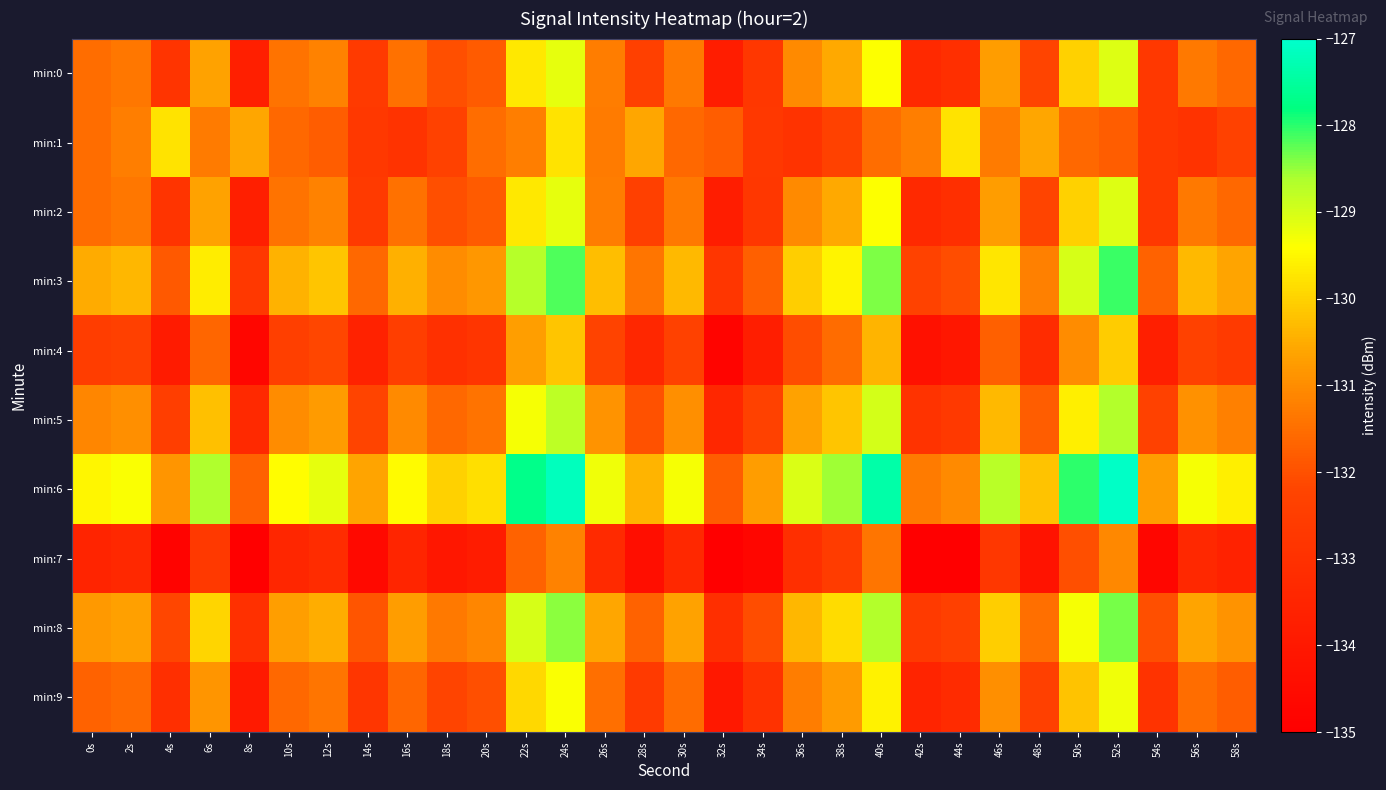

List the series in order of their peak value, lowest first.

min:7, min:4, min:1, min:9, min:0, min:2, min:5, min:8, min:3, min:6